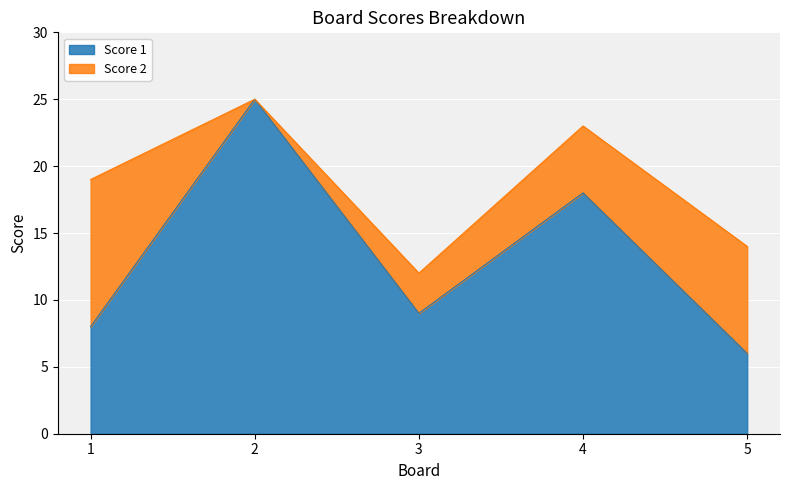

At which label does the data first exceed 9?

2